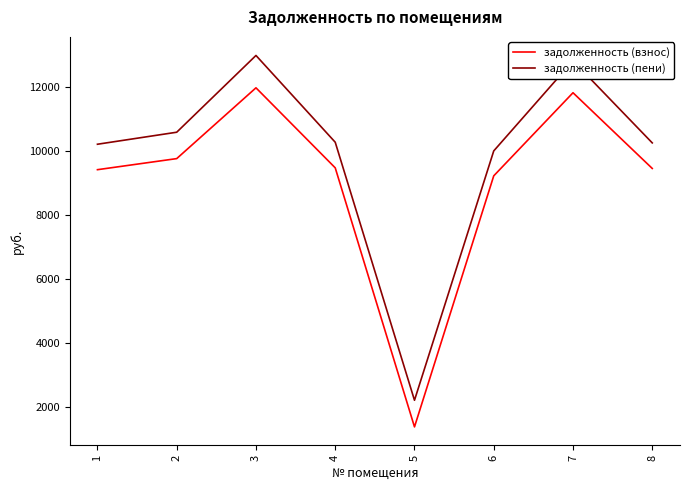

True or false: задолженность (взнос) has more than 2 interior local peaks.

False